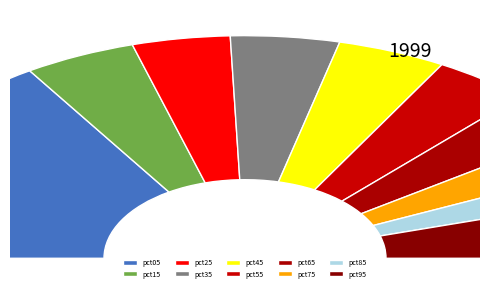

How many segments does this pie chart have?

10